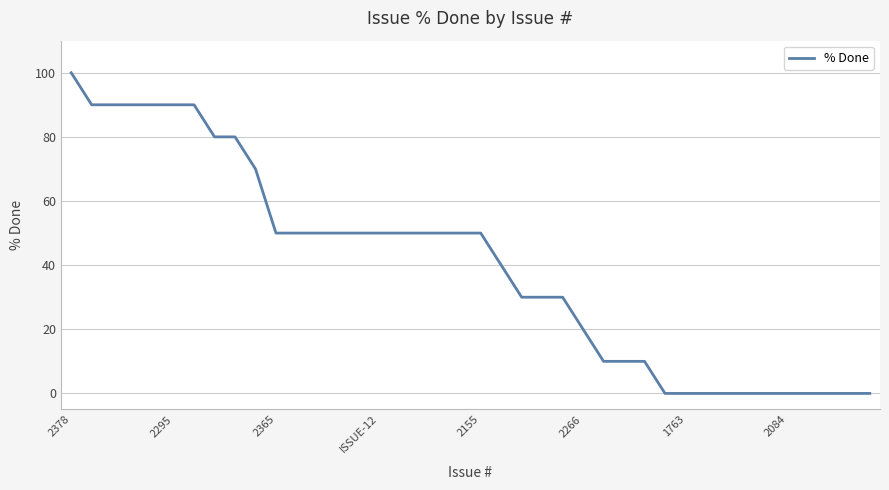

What is the greatest value displayed?

100